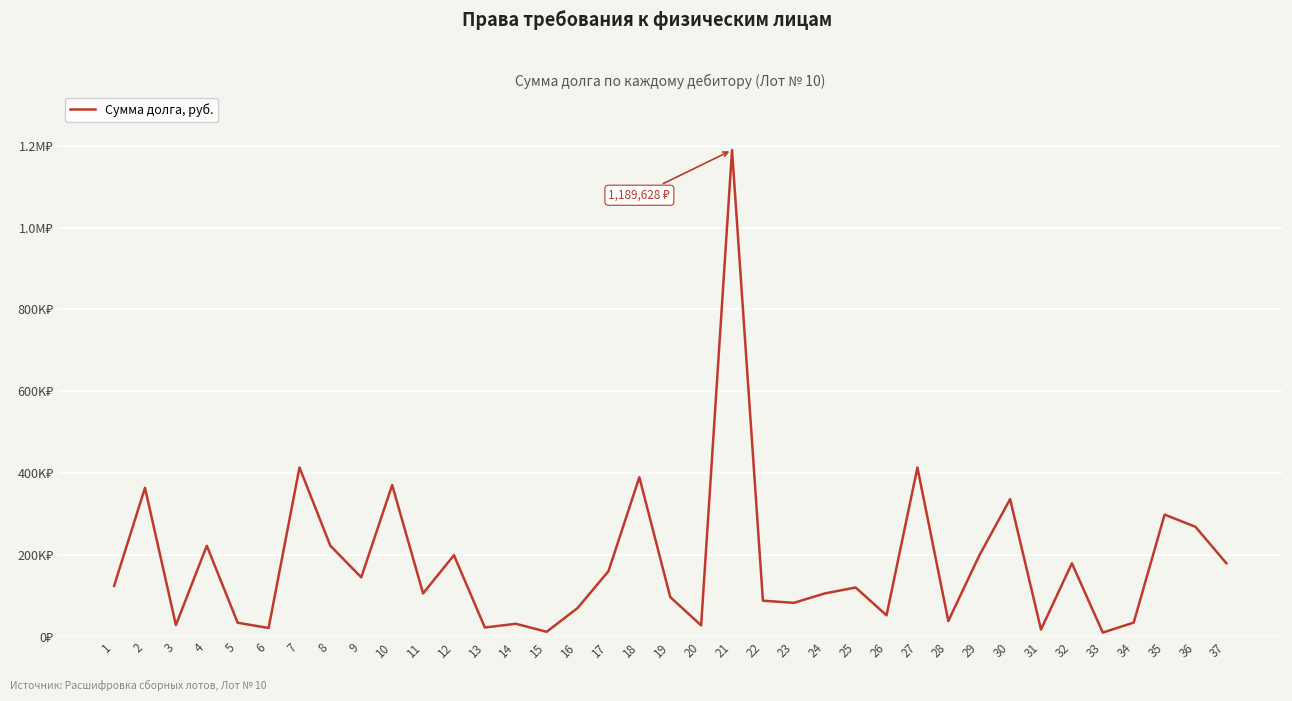

Reading right to left, list all the values displayed in this chart.

179157.8	268357.5	298193.1	34127.0	9724.6	179115.8	17159.1	335975.3	197845.5	37875.6	413162.4	51825.2	119975.0	105370.8	82411.7	87672.1	1189627.7	27307.6	96552.5	389476.3	159656.6	69673.0	11632.6	31278.4	22028.2	198923.8	105526.2	370554.0	144786.3	221980.9	413405.4	20867.3	33790.7	221980.9	27990.7	363752.9	123944.2